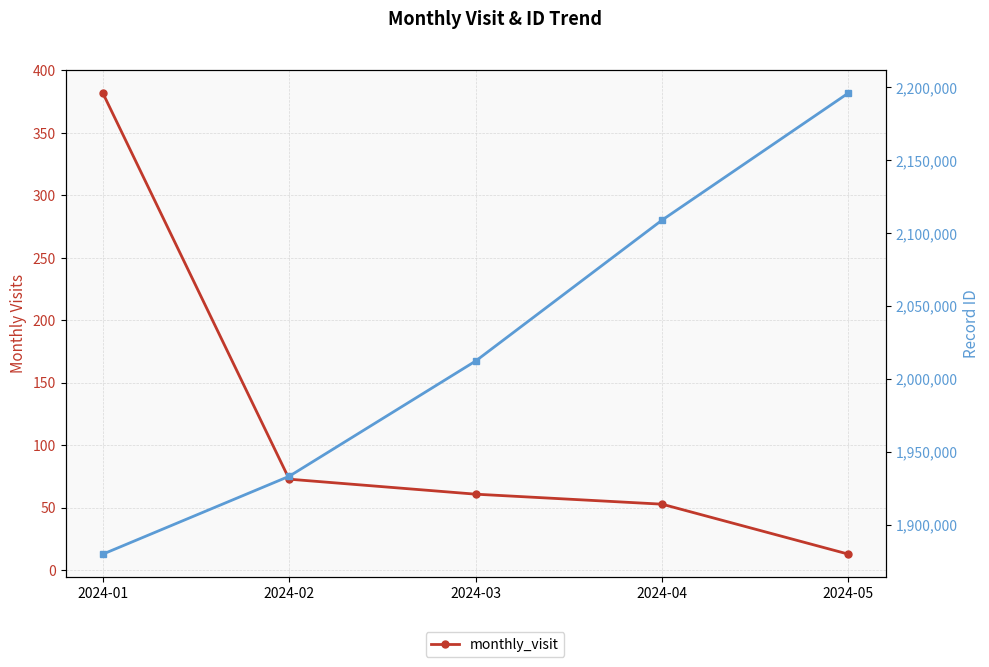

What is the smallest value displayed?

13